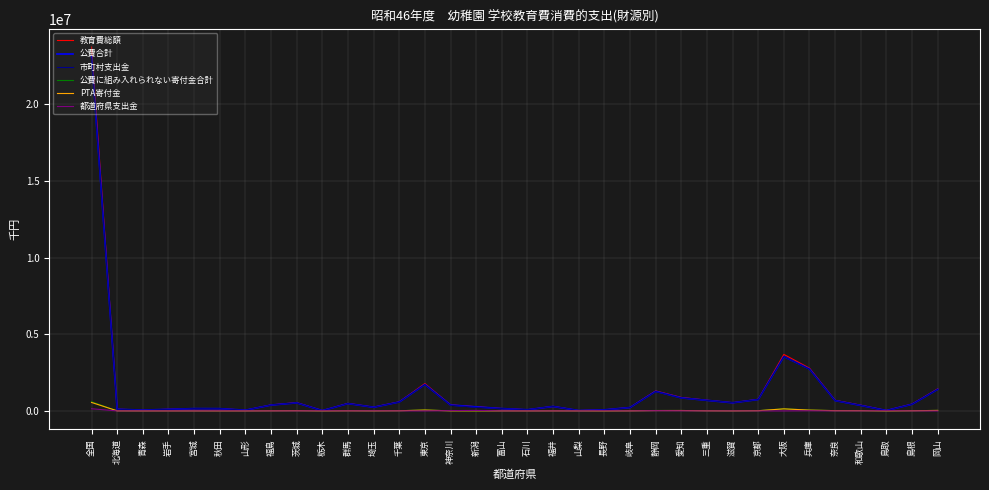

Which series has the widest spread of values?

教育費総額